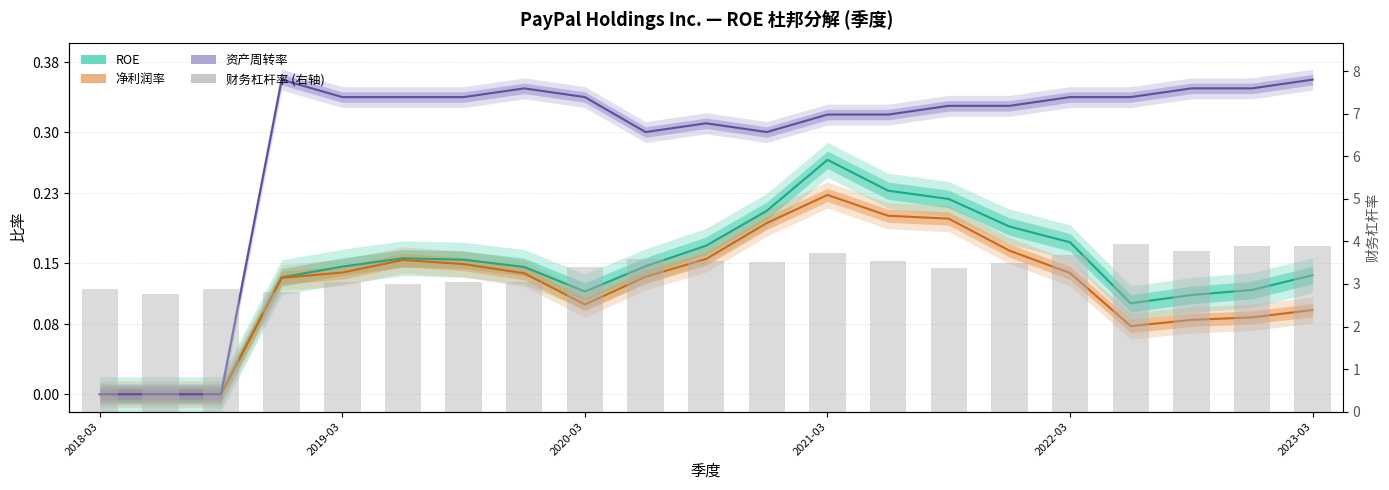

What are all the series names shown in the legend?

ROE (line), 净利润率 (line), 资产周转率 (line), 财务杠杆率